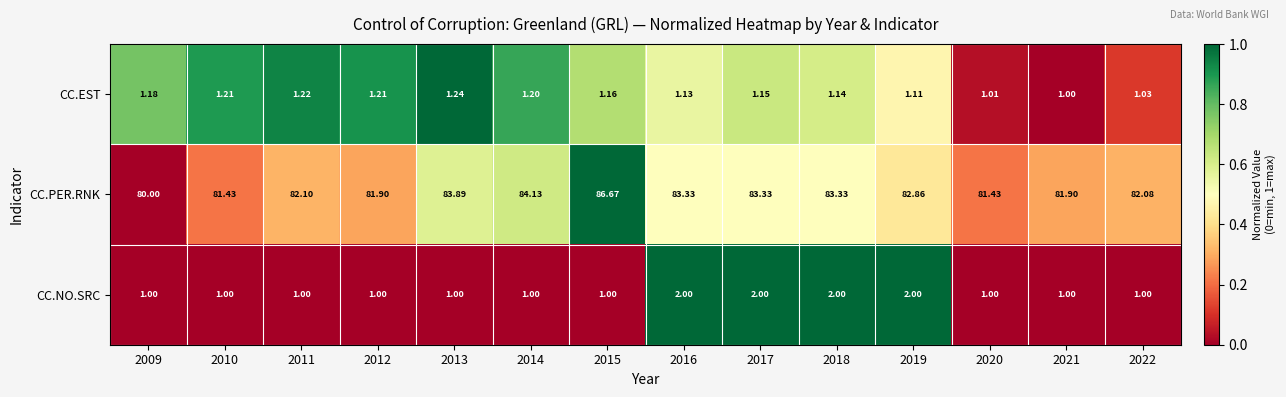

Is the value of CC.PER.RNK at 2011 greater than the value of CC.EST at 2016?

Yes